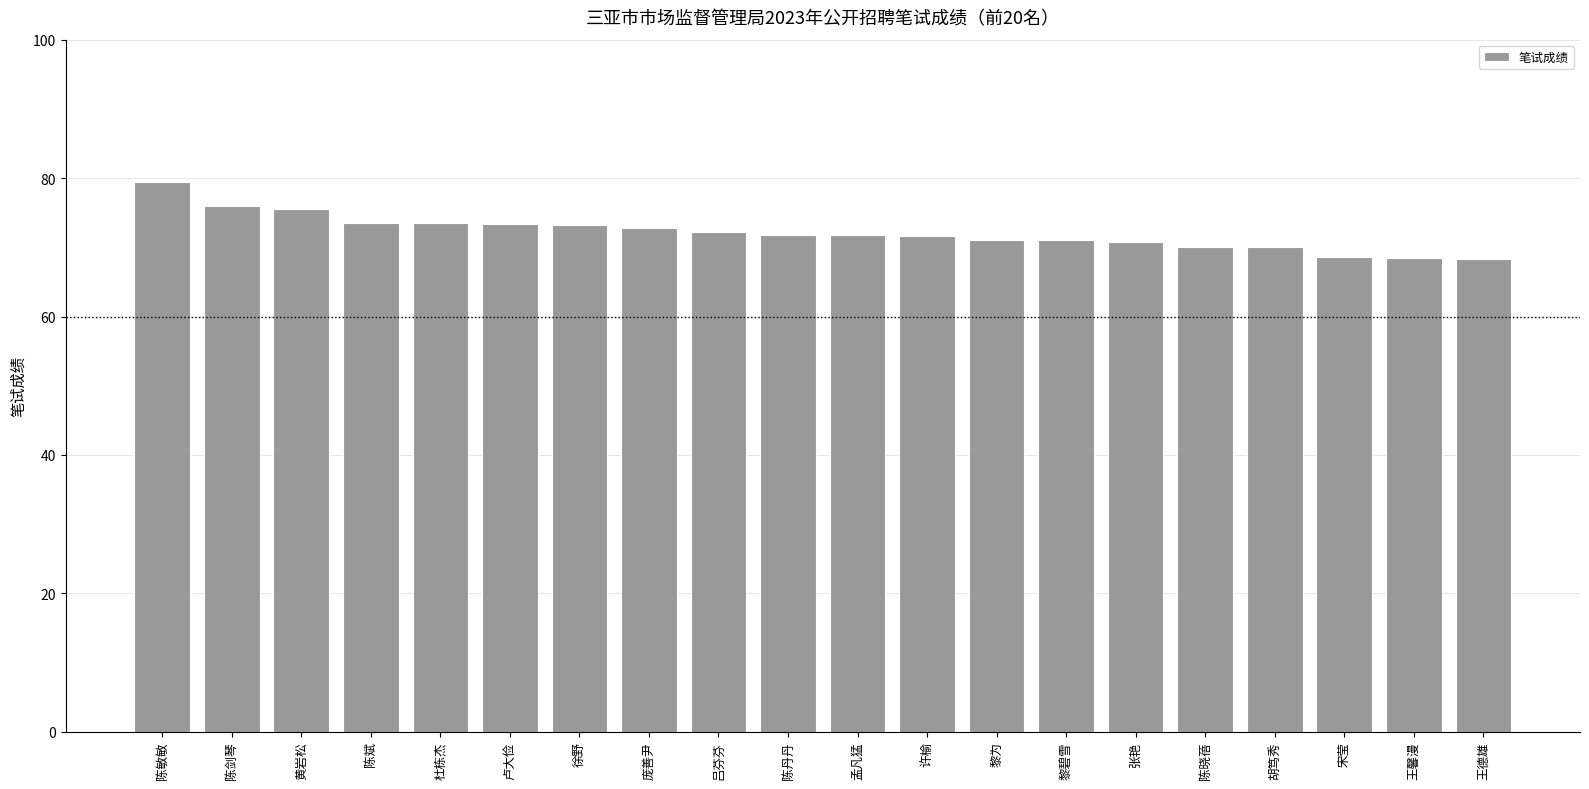

The chart shows a value of 30.3 at 黄岩松. True or false?

False